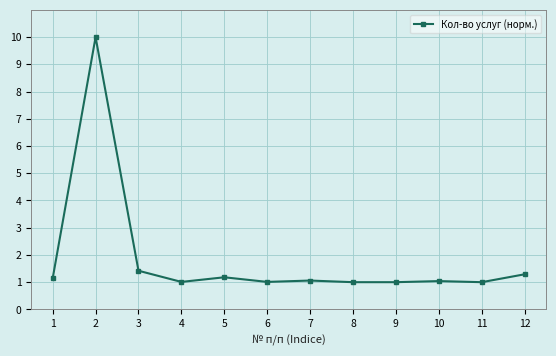

The chart shows a value of 0.5 at 1. True or false?

False